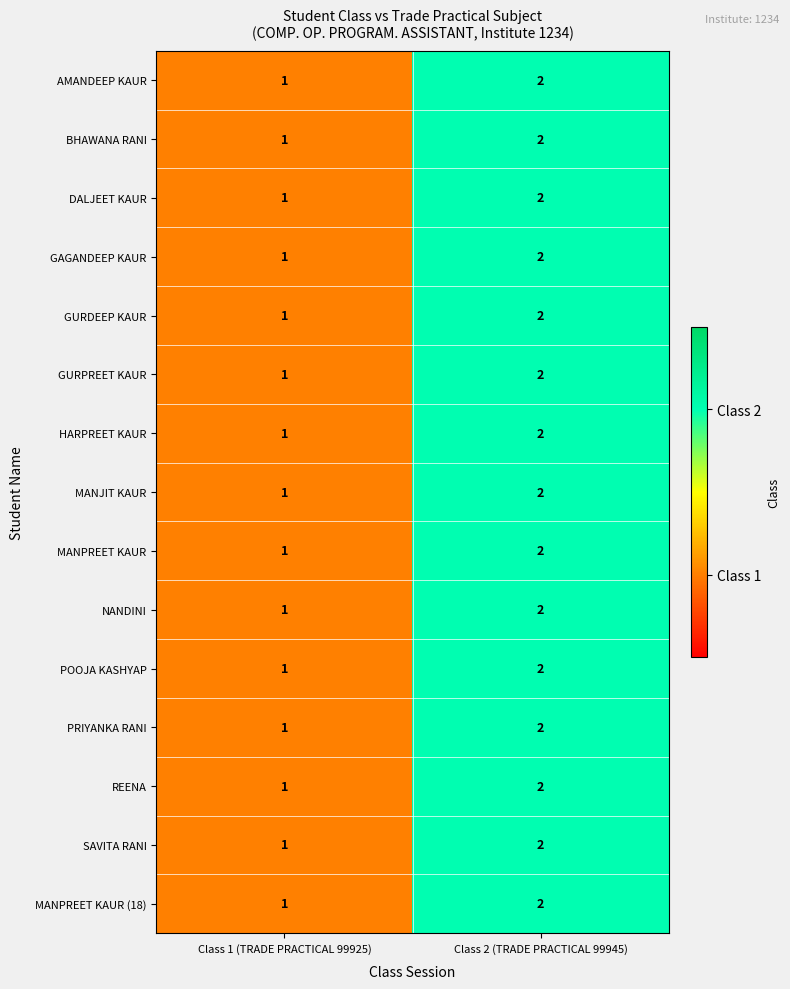

Is the value of MANPREET KAUR (18) at Class 2 (TRADE PRACTICAL 99945) greater than the value of PRIYANKA RANI at Class 1 (TRADE PRACTICAL 99925)?

Yes